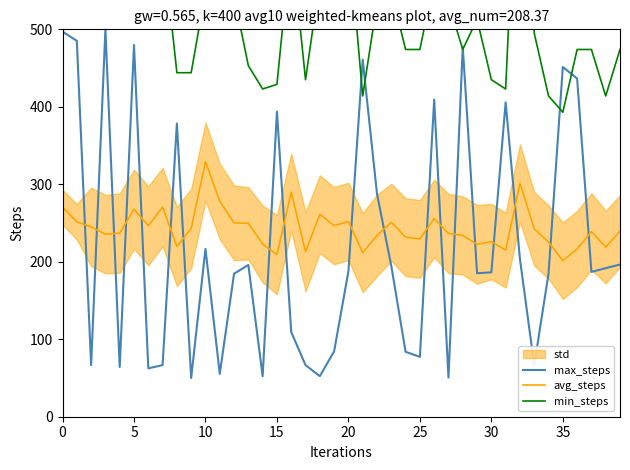

Rank the series by their maximum value, from highest to lowest.

min_steps, max_steps, avg_steps